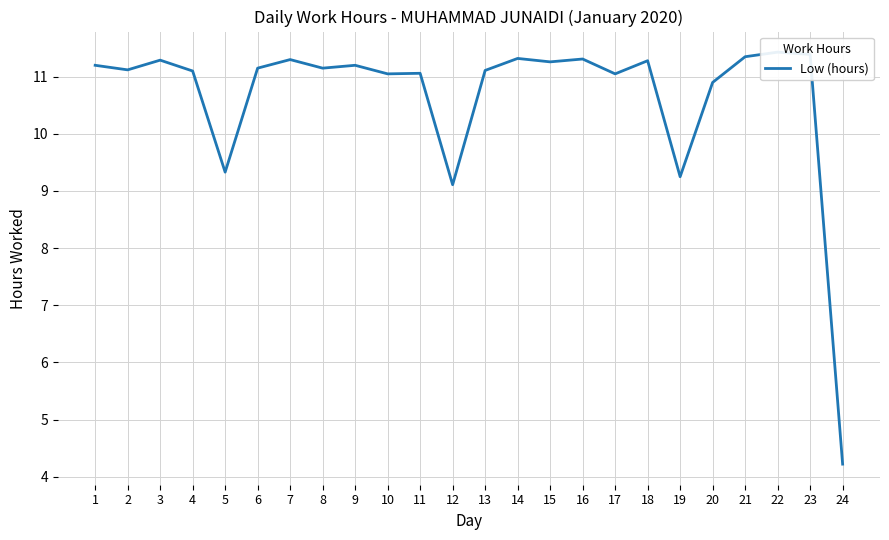

What is the change in value from 6 to 14?

+0.2